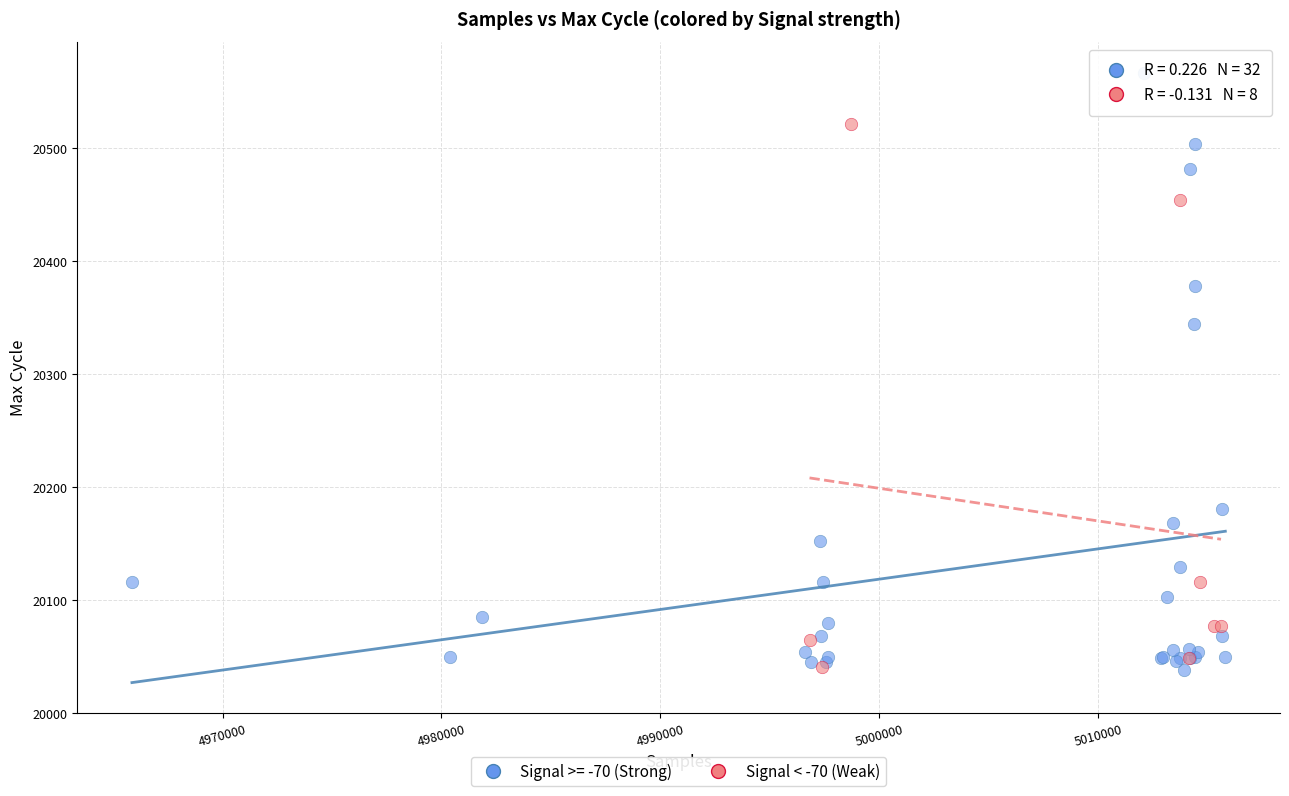

Which series reaches the maximum Y coordinate?

Signal >= -70 (Strong)